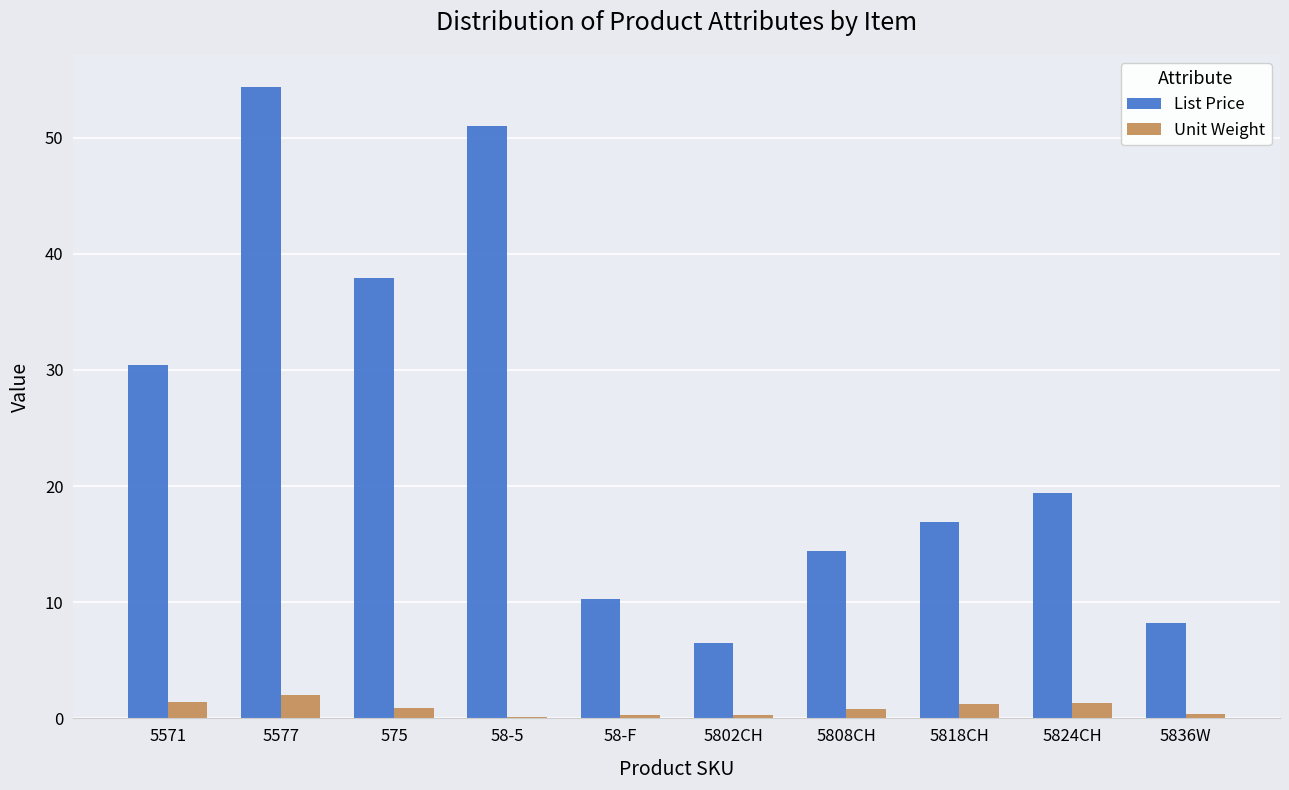

At which label does List Price reach its peak?

5577